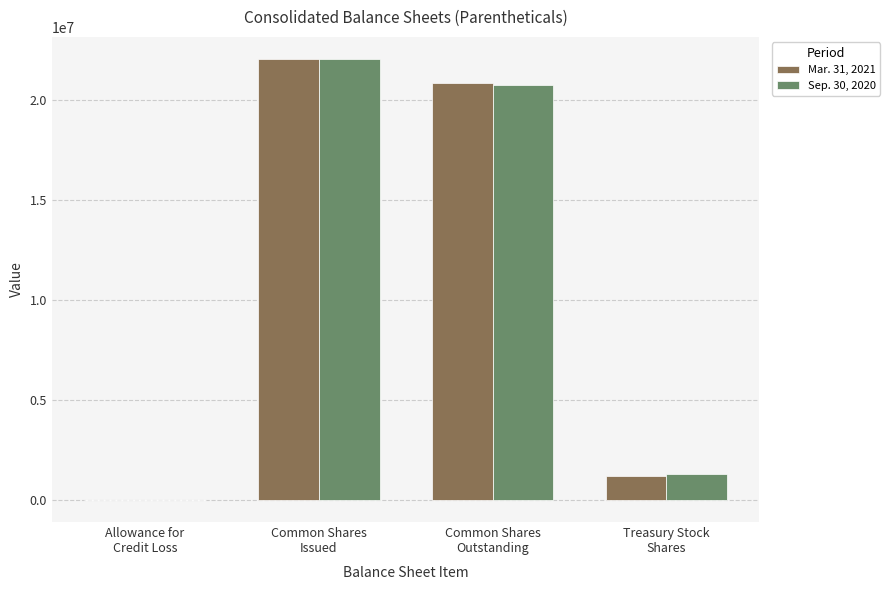

What is the greatest value displayed?

22049529